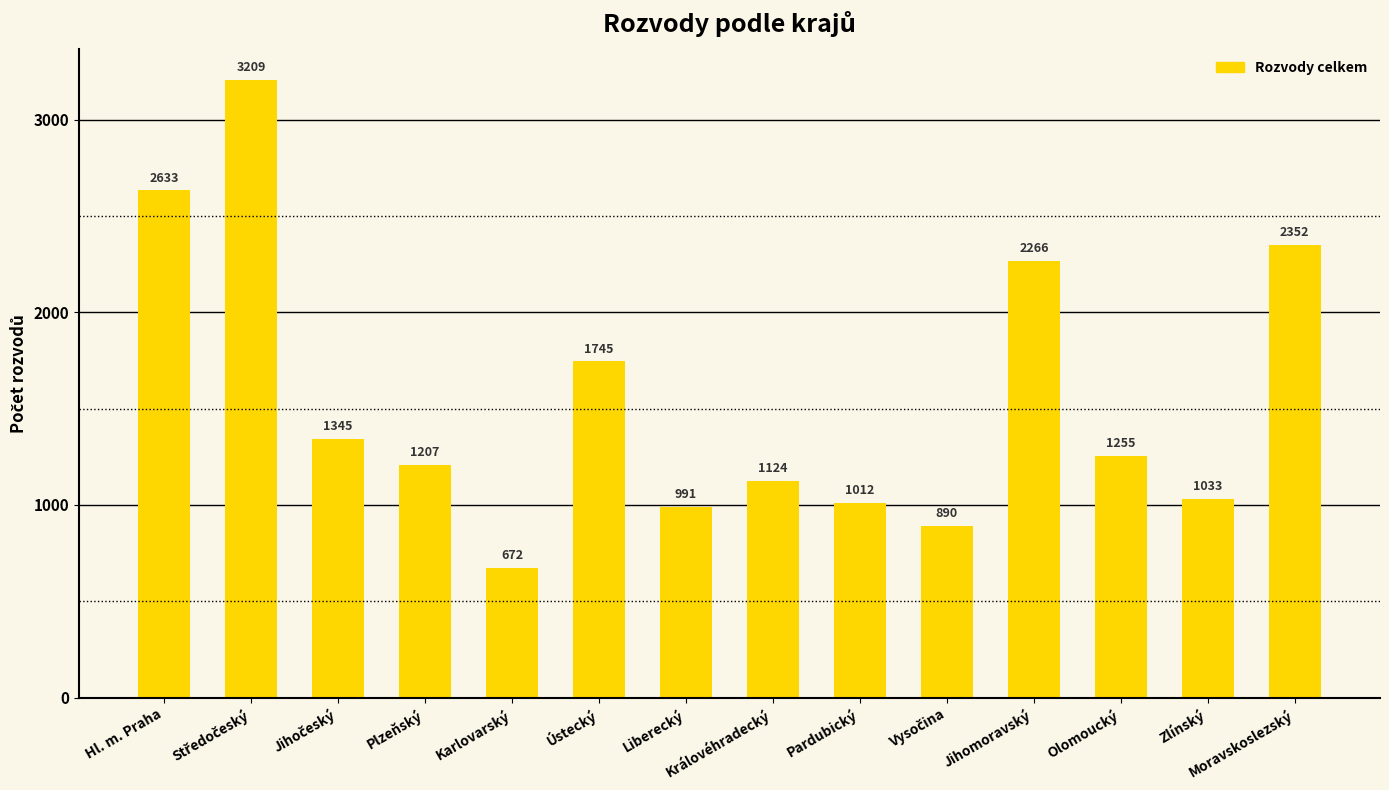

Is it true that the value at Liberecký is 991?

True